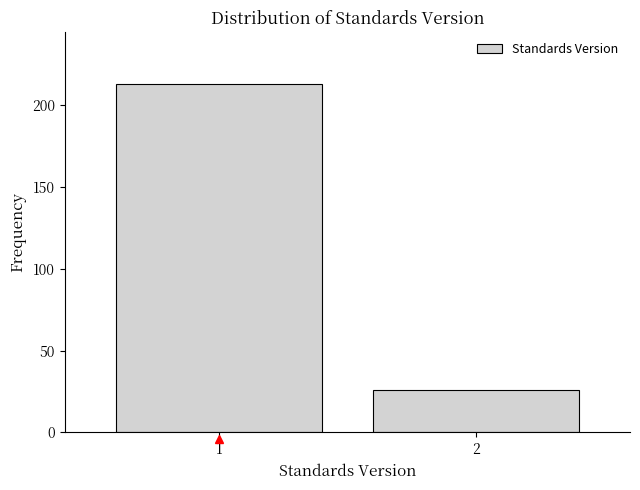

Reading right to left, list all the values displayed in this chart.

26	213